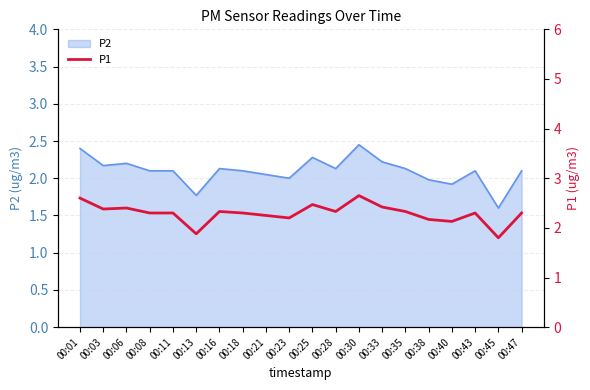

Which has a higher value, 00:06 or 00:45?

00:06